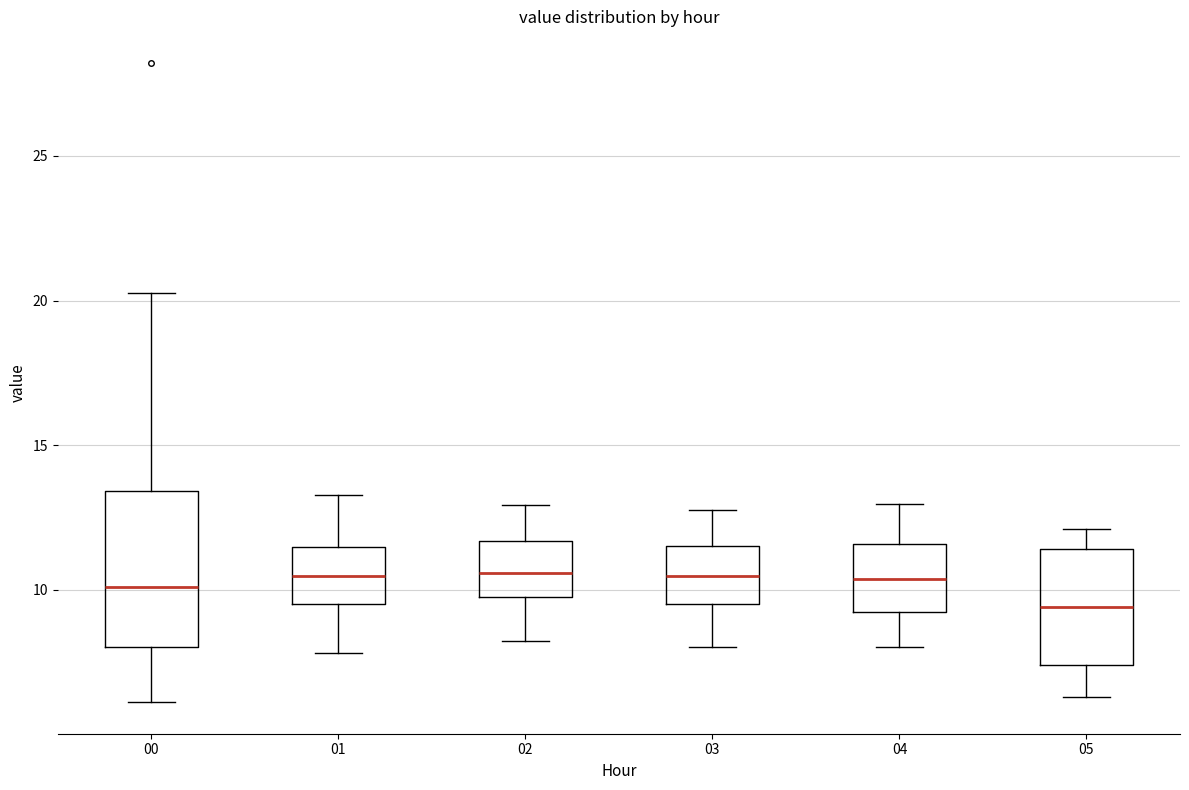

Reading left to right, read every box against the y-axis: the position of its median line, the range the box covers, and the ends of its whiskers. The values are not printed on the chart, so give them approximately, as read against the axis.

00: median 10.0, box 8.0 to 13.5, whiskers 6.0 to 20.5
01: median 10.5, box 9.5 to 11.5, whiskers 8.0 to 13.5
02: median 10.5, box 9.5 to 11.5, whiskers 8.0 to 13.0
03: median 10.5, box 9.5 to 11.5, whiskers 8.0 to 13.0
04: median 10.5, box 9.0 to 11.5, whiskers 8.0 to 13.0
05: median 9.5, box 7.5 to 11.5, whiskers 6.5 to 12.0